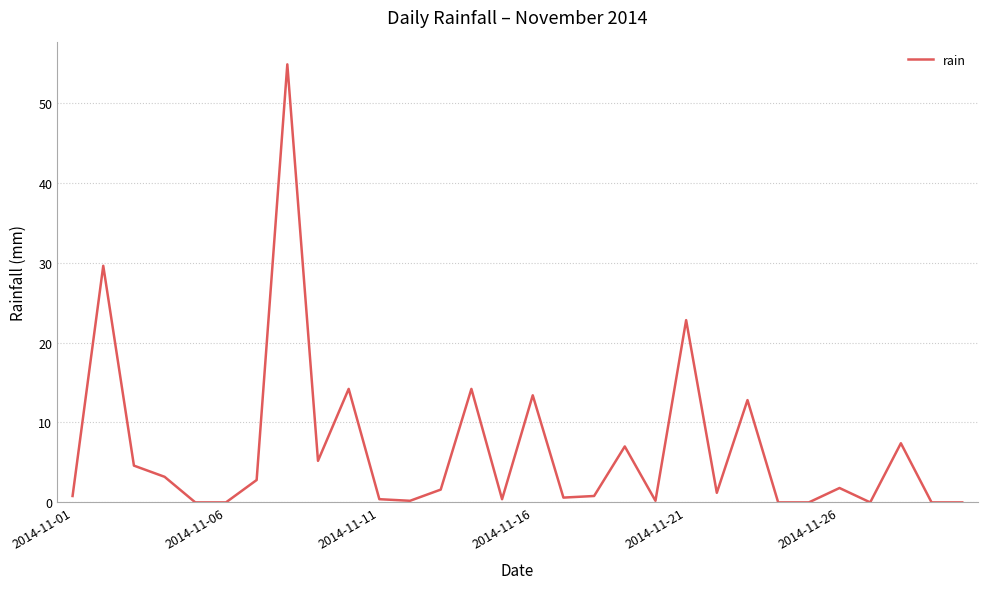

What is the difference between the maximum and minimum values?

54.8